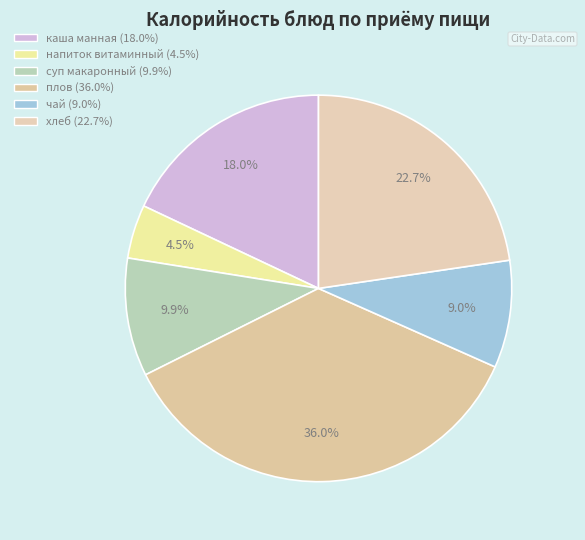

To the nearest percent, what is the combined percentage of хлеб and каша манная?

41%